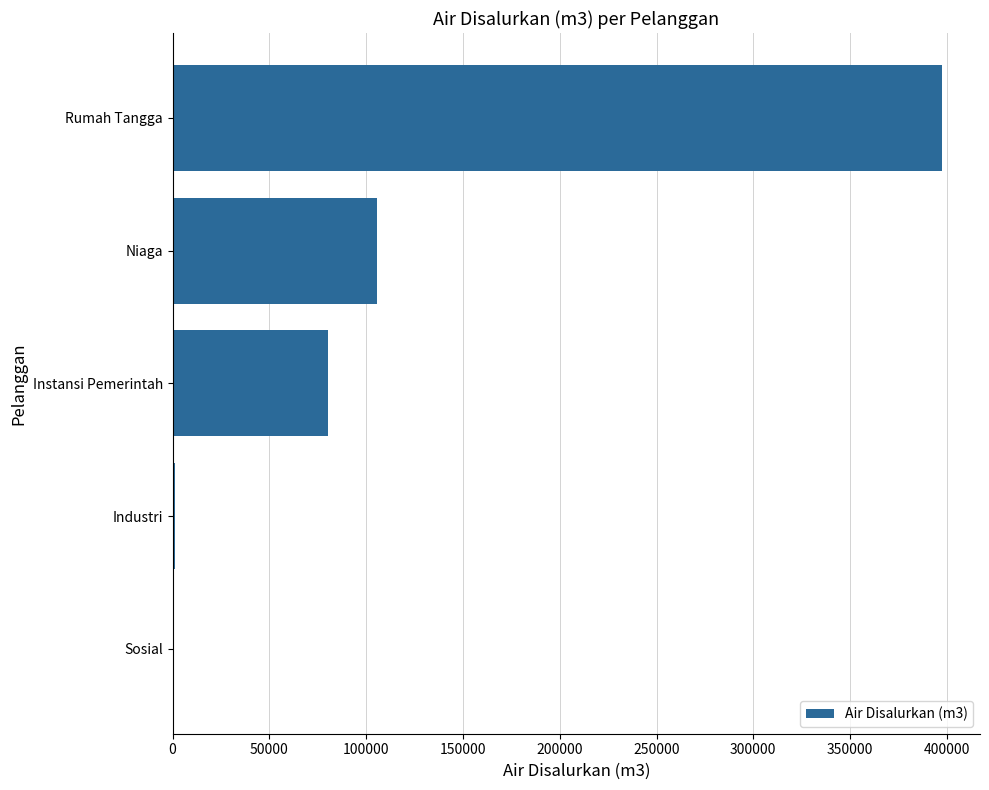

At which label is the value closest to 198882?

Niaga